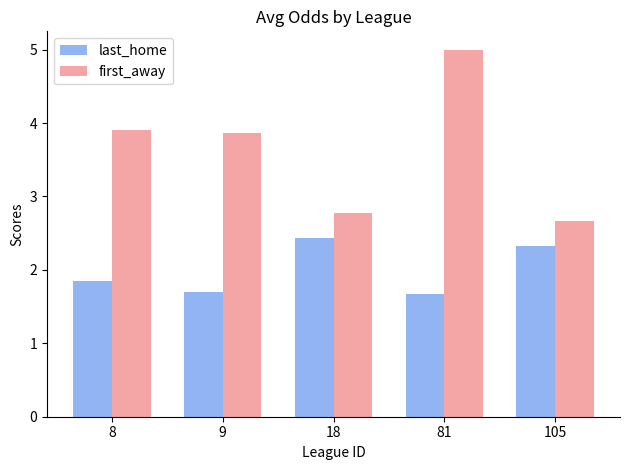

What is the value of the first_away bar at the 4th from the left?

5.0